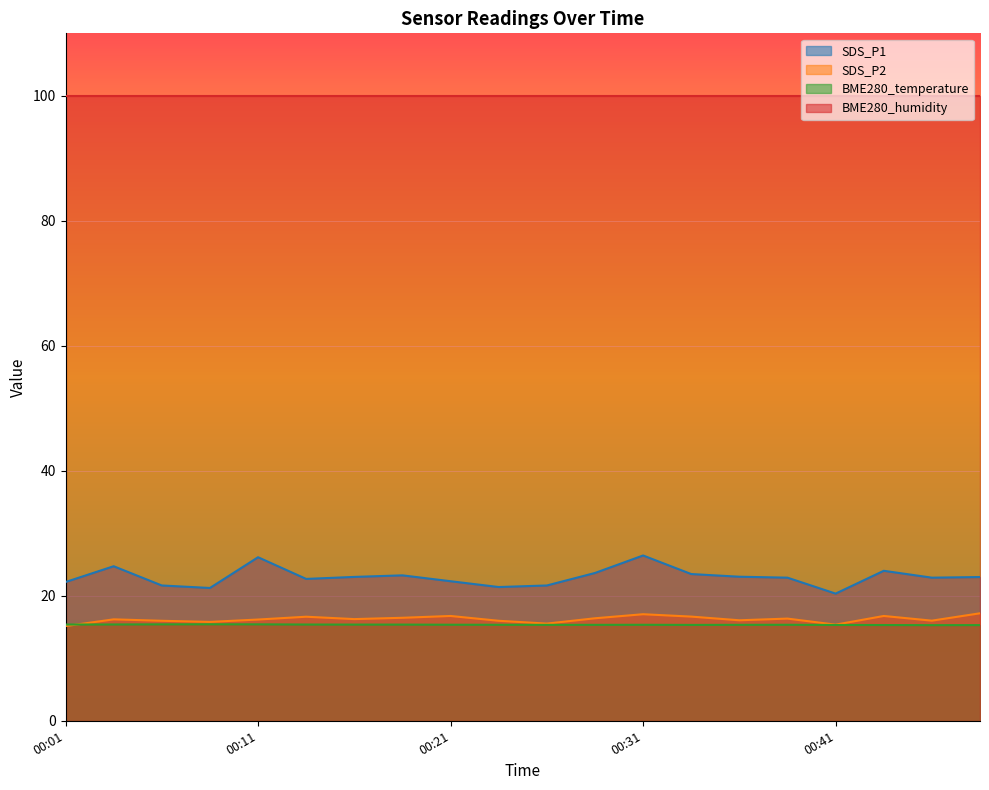

Where is the first local maximum for SDS_P2?

00:04